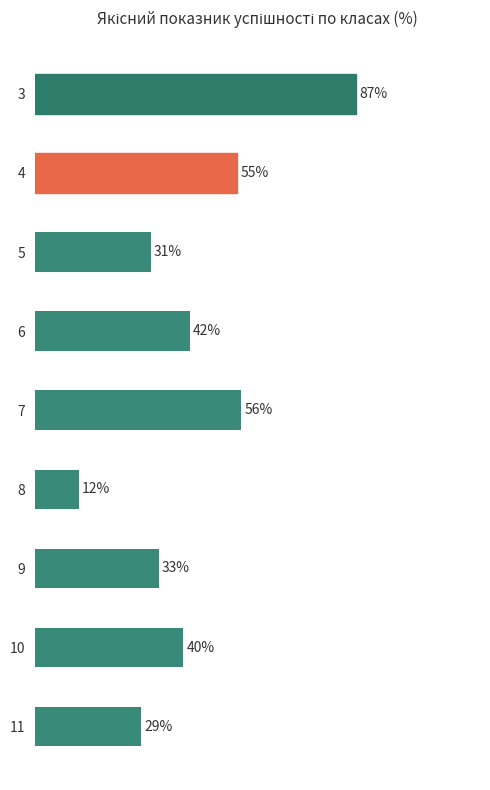

Is it true that the value at 8 is 7.0?

False